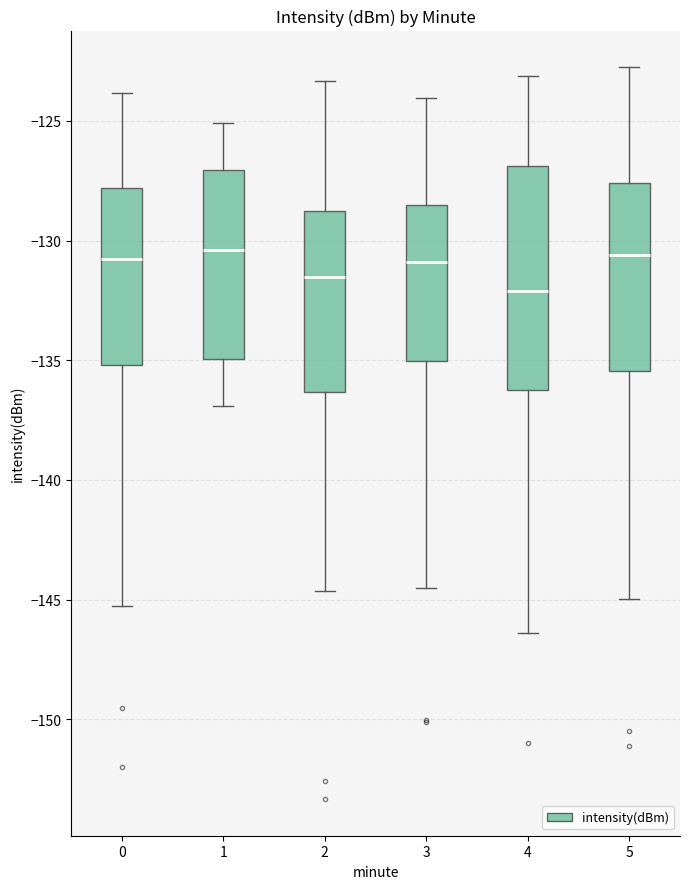

Which box has the lowest median line?

4